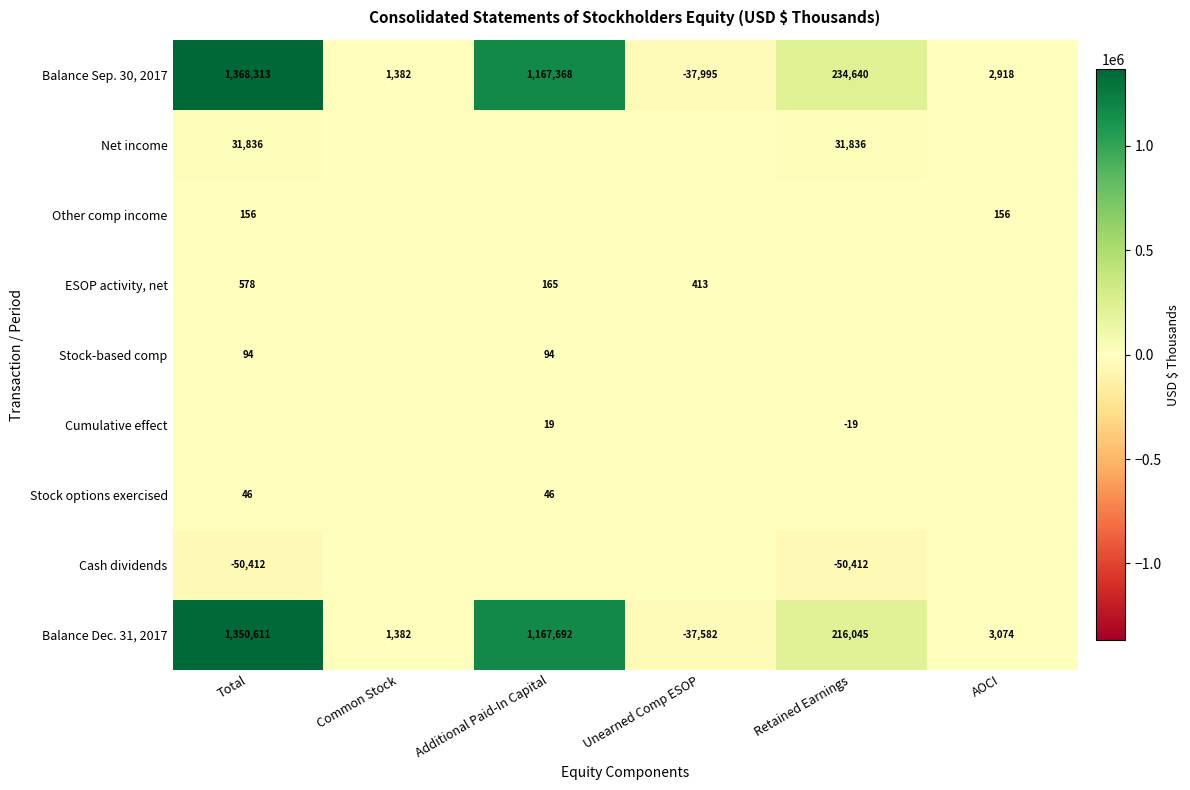

What is the sum of all Balance Sep. 30, 2017 values?

2736626